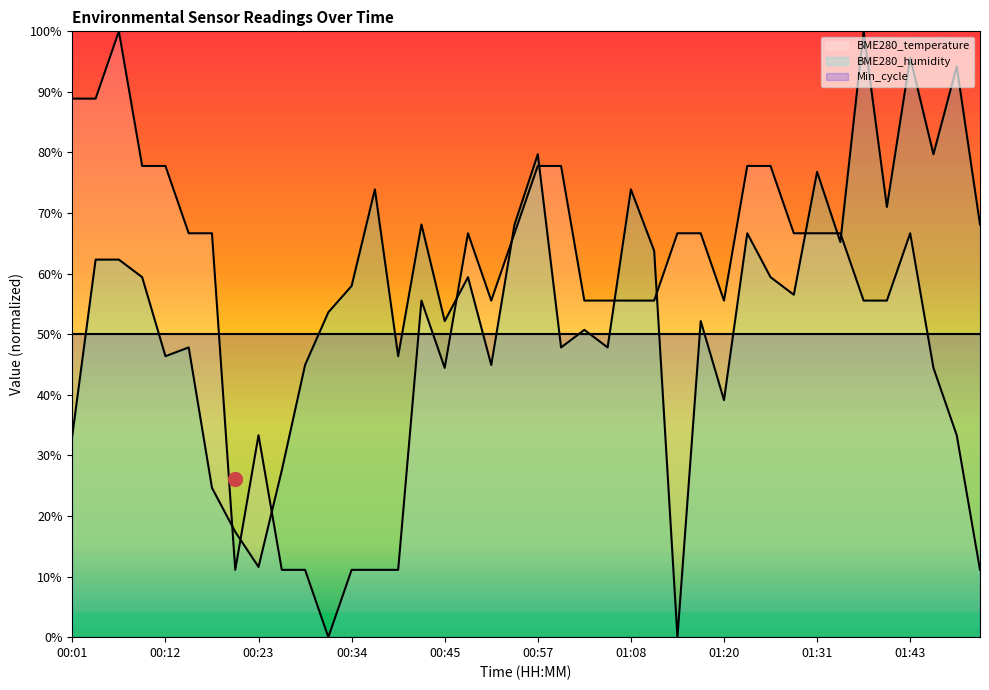

Reading left to right, transcribe all the data shown in this chart.

BME280_temperature: 88.9	88.9	100.0	77.8	77.8	66.7	66.7	11.1	33.3	11.1	11.1	0.0	11.1	11.1	11.1	55.6	44.4	66.7	55.6	66.7	77.8	77.8	55.6	55.6	55.6	55.6	66.7	66.7	55.6	77.8	77.8	66.7	66.7	66.7	55.6	55.6	66.7	44.4	33.3	11.1
BME280_humidity: 33.3	62.3	62.3	59.4	46.4	47.8	24.6	17.4	11.6	27.5	44.9	53.6	58.0	73.9	46.4	68.1	52.2	59.4	44.9	68.1	79.7	47.8	50.7	47.8	73.9	63.8	0.0	52.2	39.1	66.7	59.4	56.5	76.8	65.2	100.0	71.0	95.7	79.7	94.2	68.1